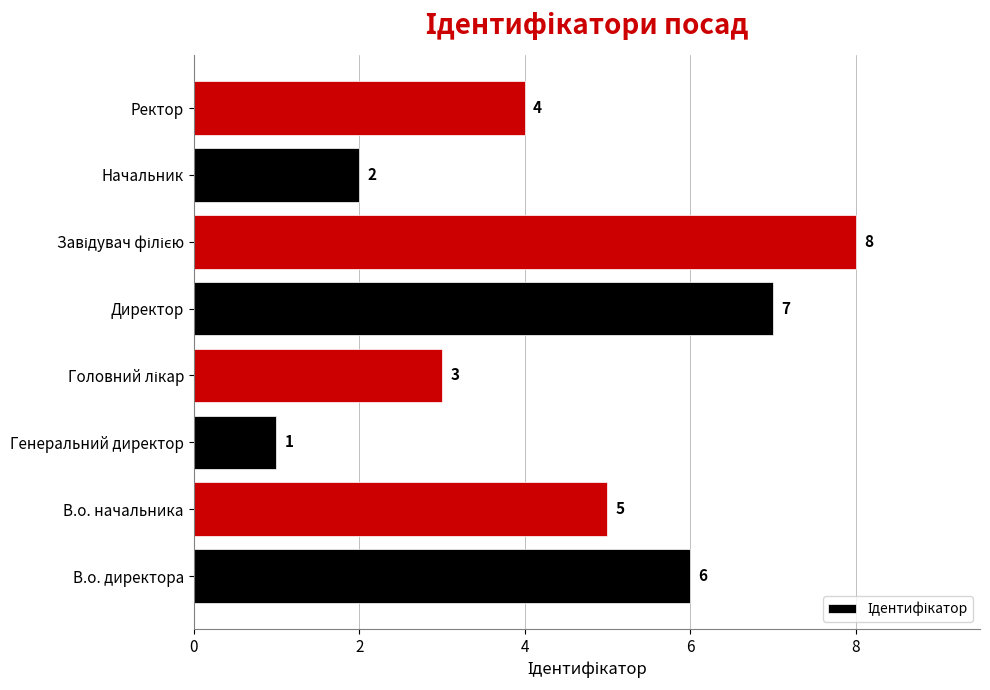

Where is the data nearest to the value 4?

Ректор